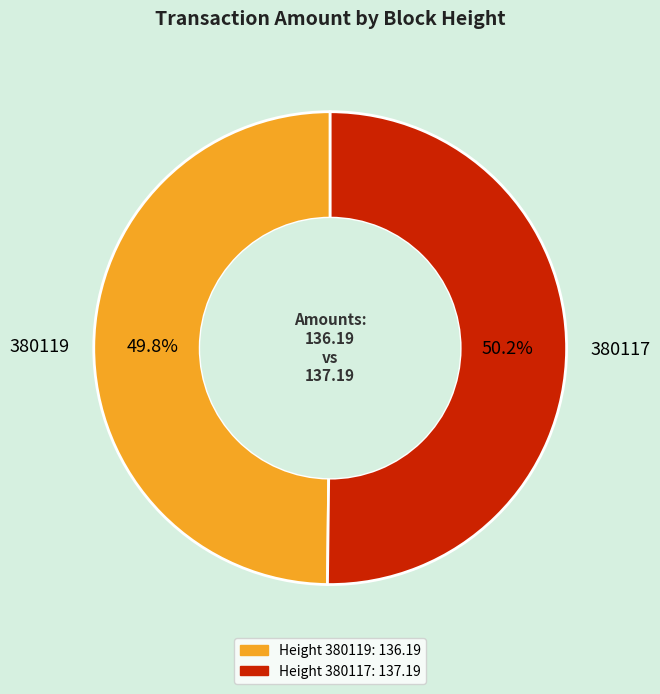

Is it true that 380117 is 42% of the pie?

False